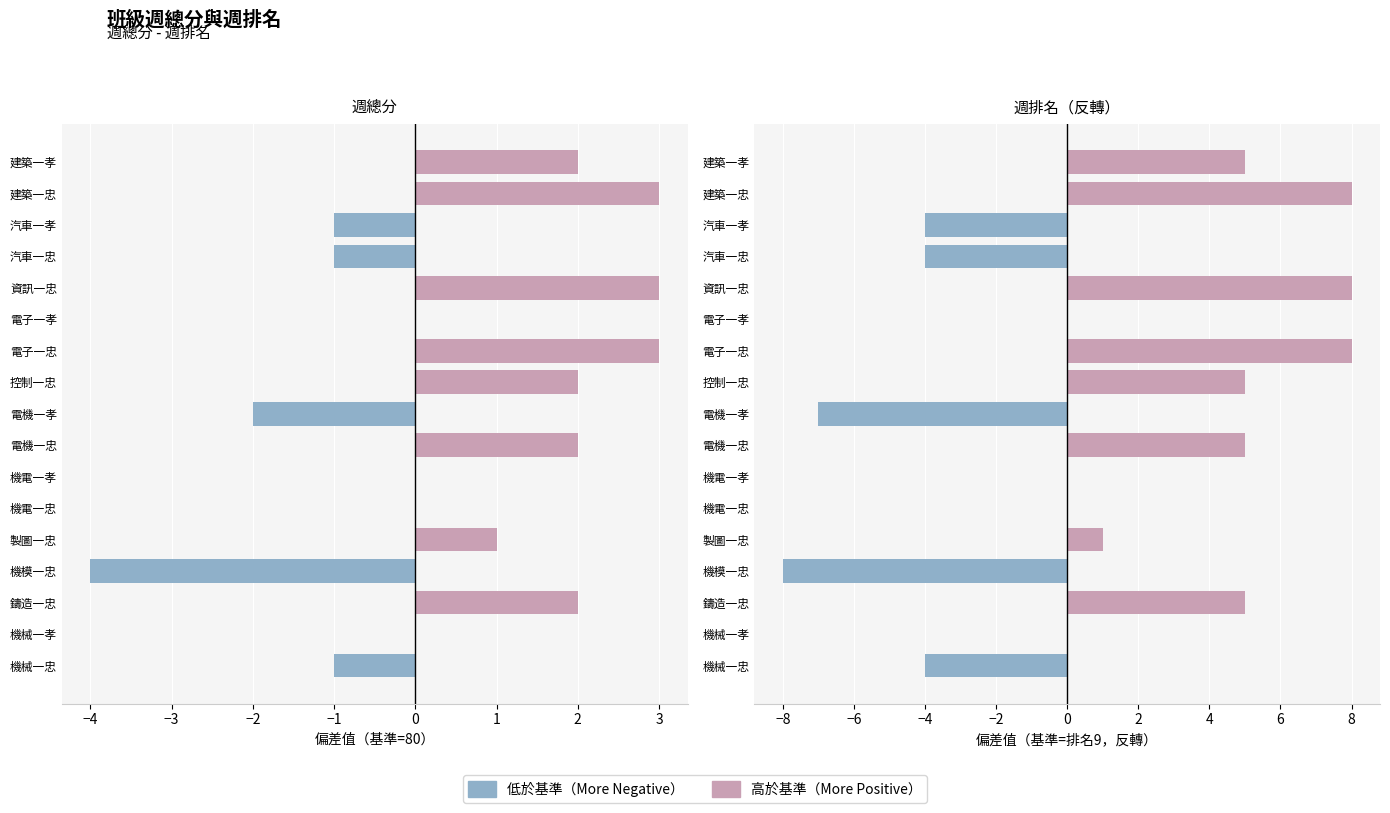

What is the difference between the 週總分 values at 電子一孝 and 機械一忠?

1